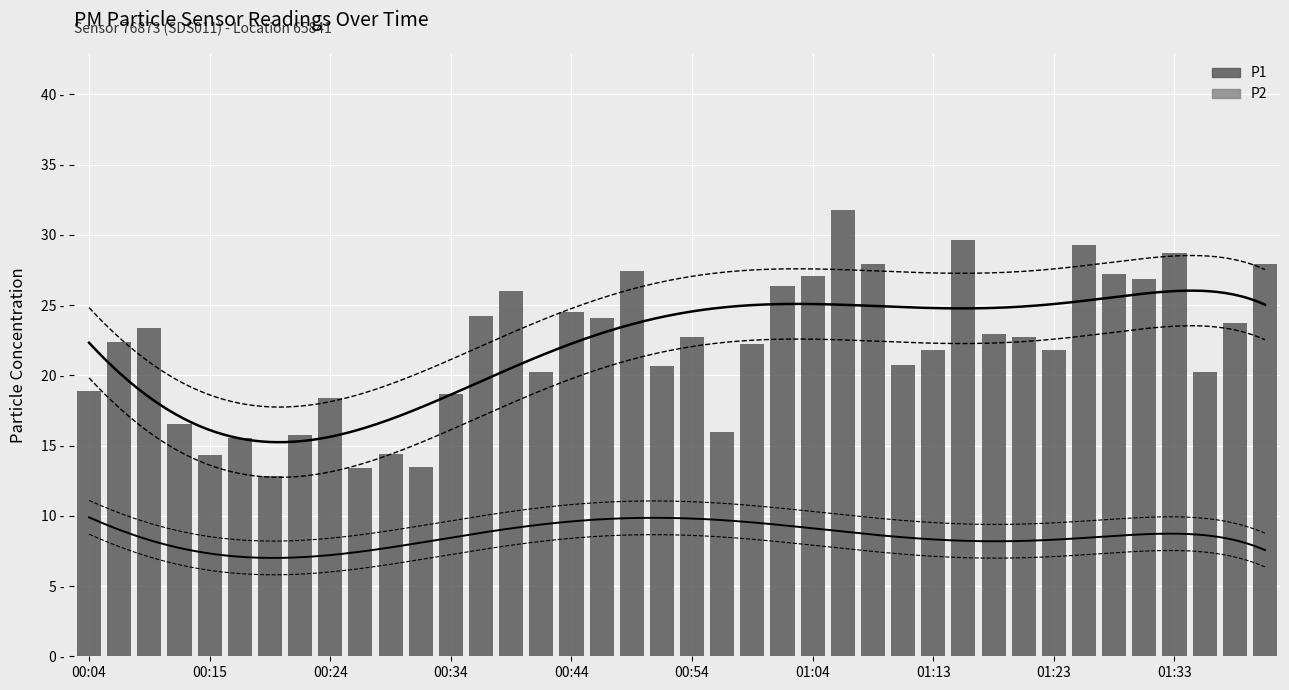

What is the difference between the maximum and minimum values?

19.0